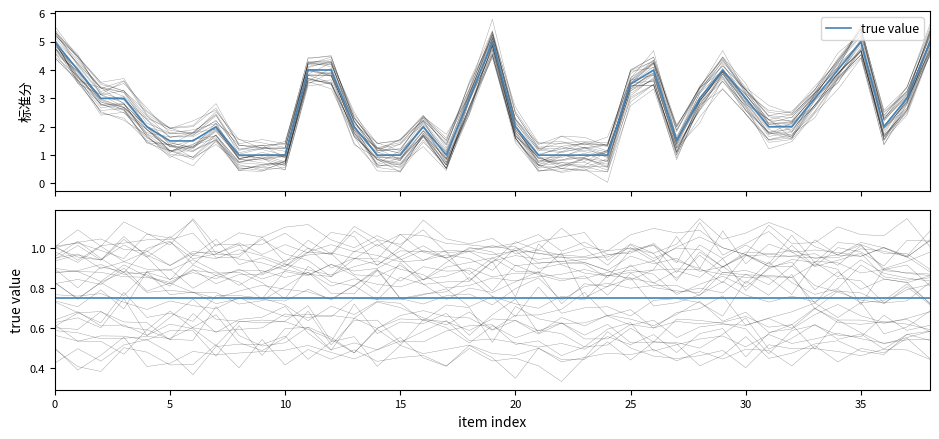

How many data points does each series have?

39